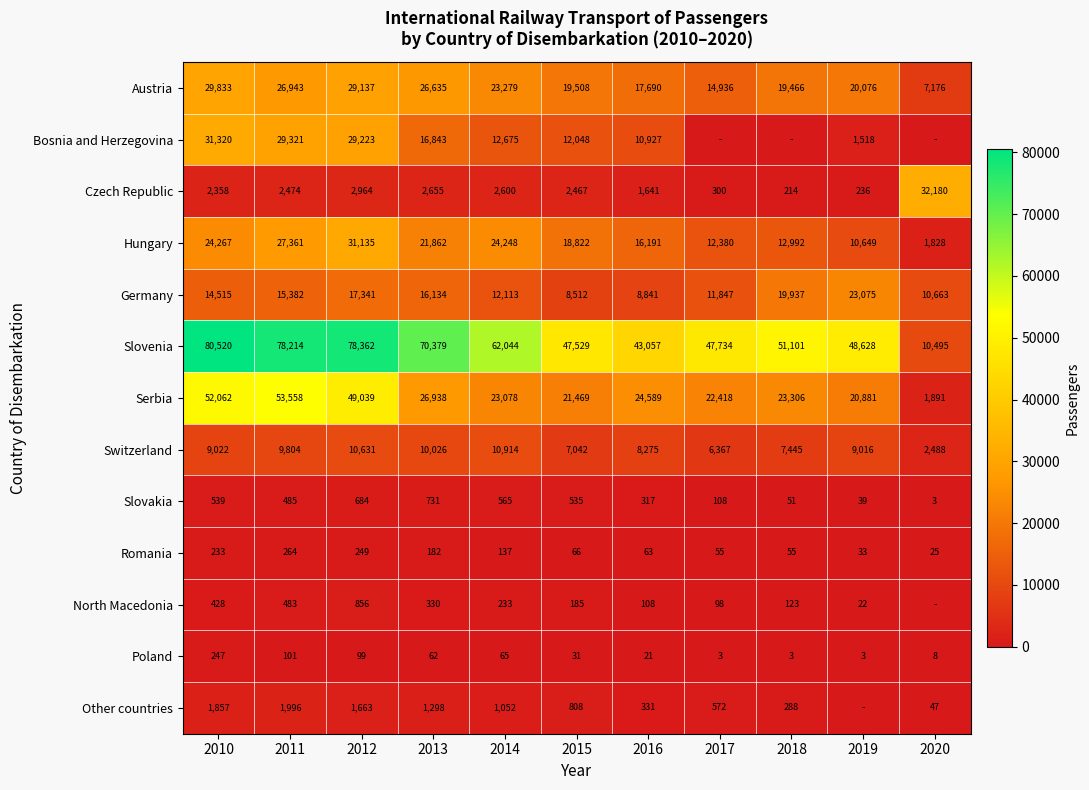

How many data points does each series have?

11